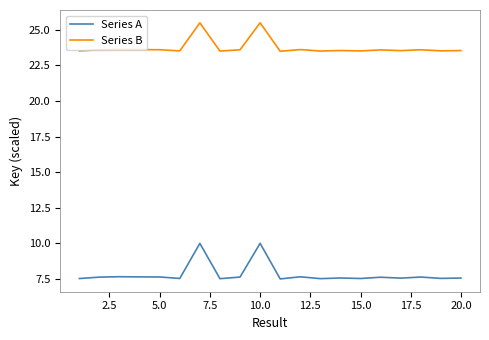

List the series in order of their overall mean, lowest first.

Series A, Series B